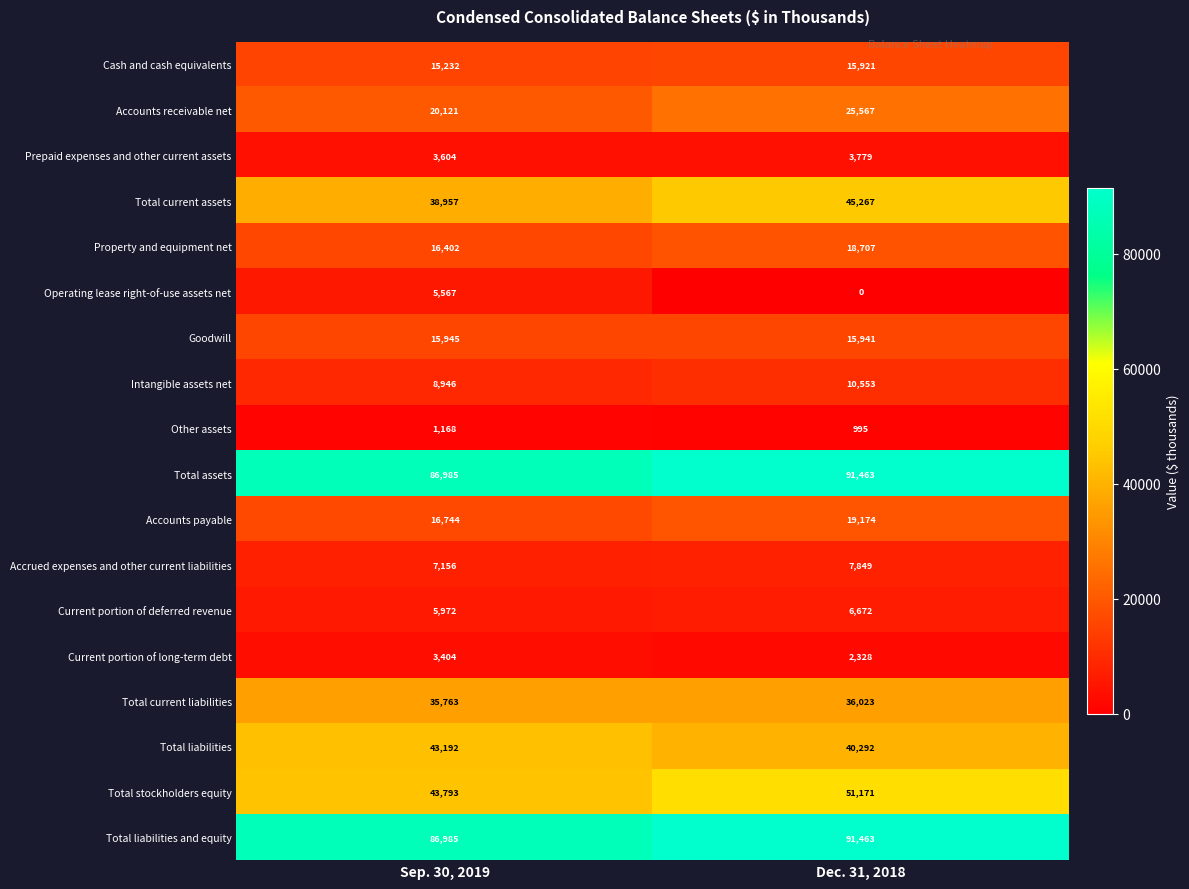

List the labels in order of Intangible assets net value, largest first.

Dec. 31, 2018, Sep. 30, 2019